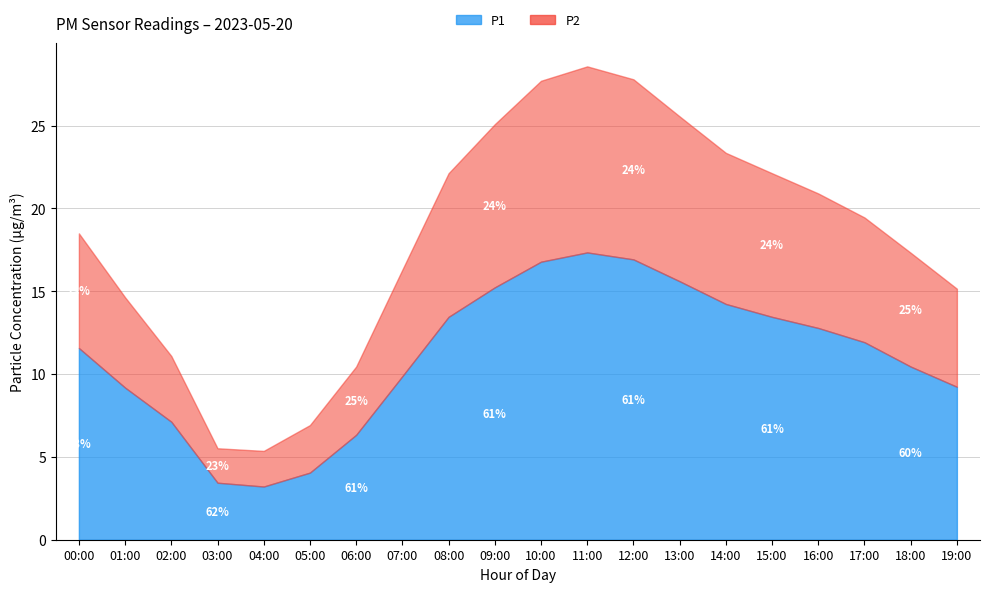

Where is P1 nearest to the value 10?

07:00